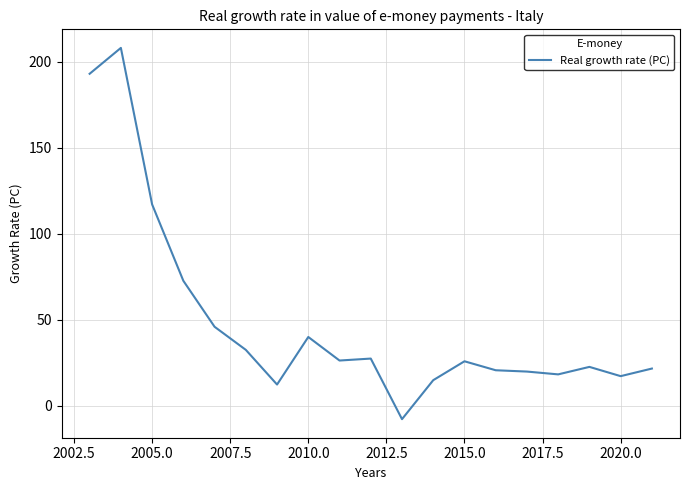

What is the difference between the maximum and minimum values?

216.1